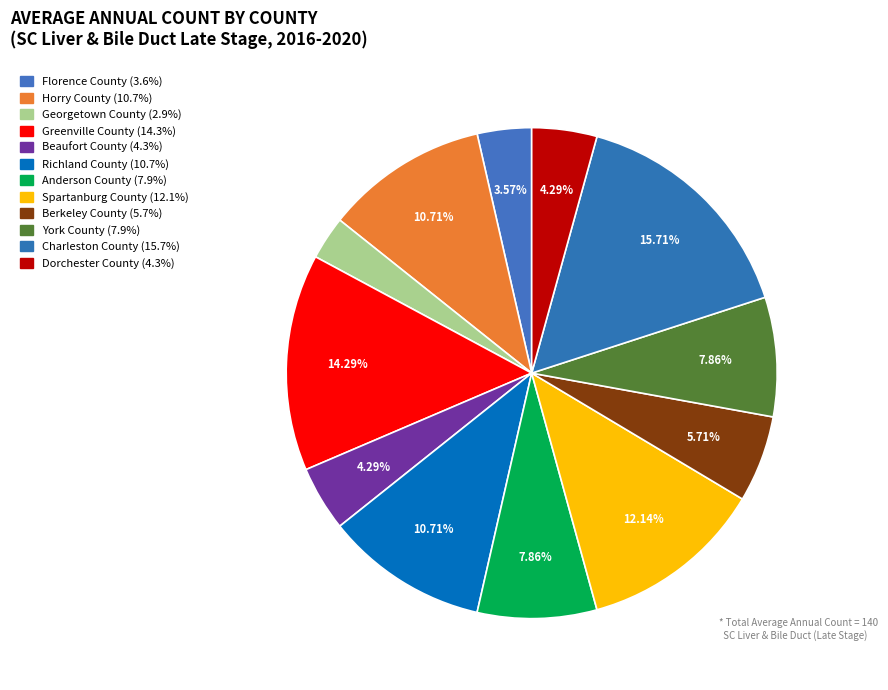

To the nearest percent, what is the difference between the Beaufort County and Richland County slice percentages?

6%